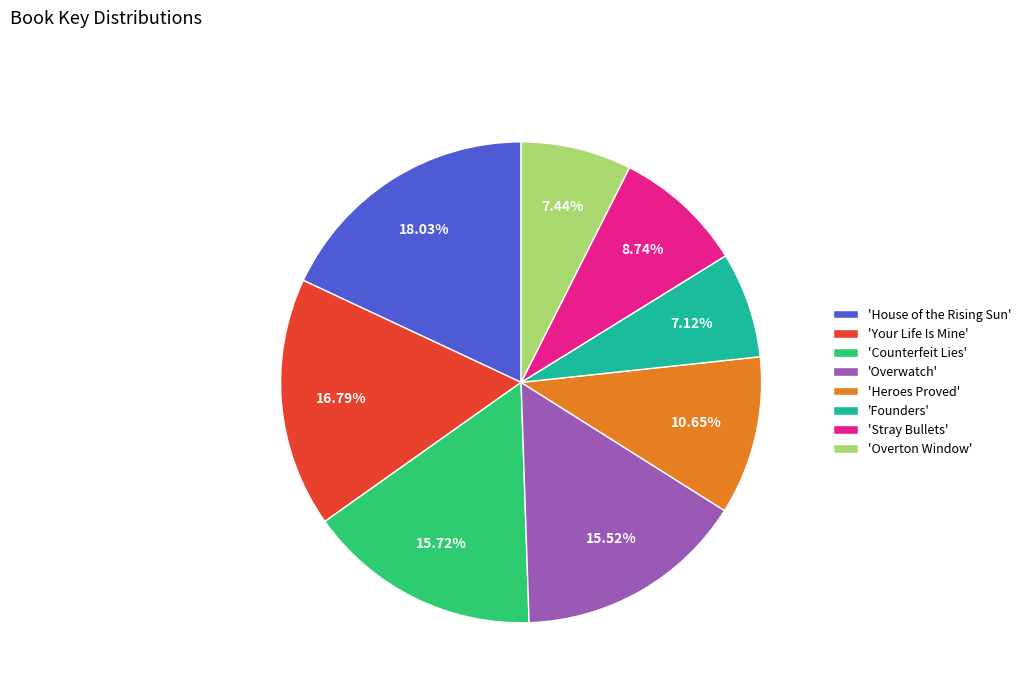

Do 'Overwatch' and 'Heroes Proved' together represent more than half of the pie?

No